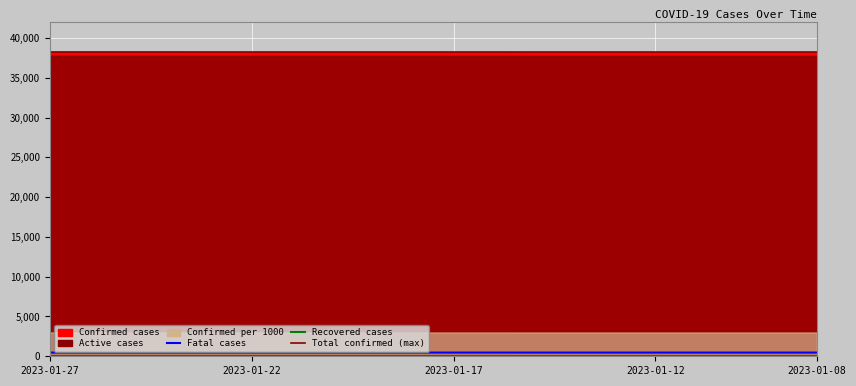

What is the sum of all Confirmed per 1000 values?

59.9